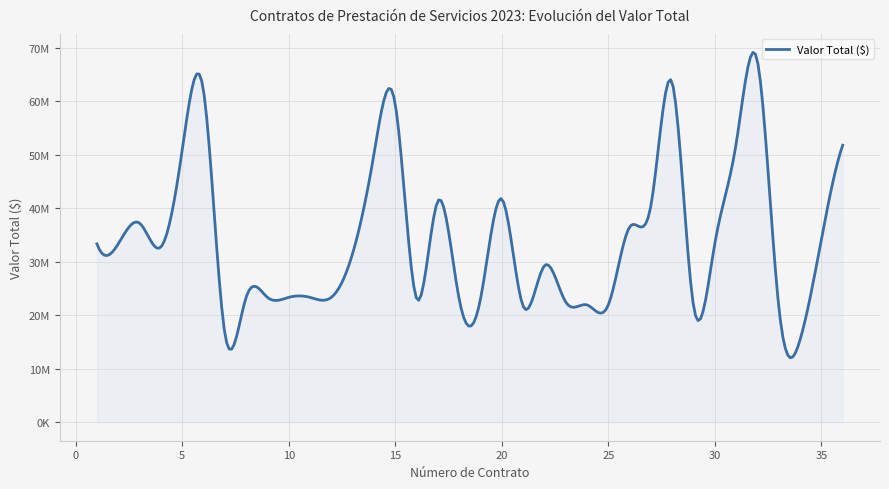

Does the chart have visible grid lines?

Yes